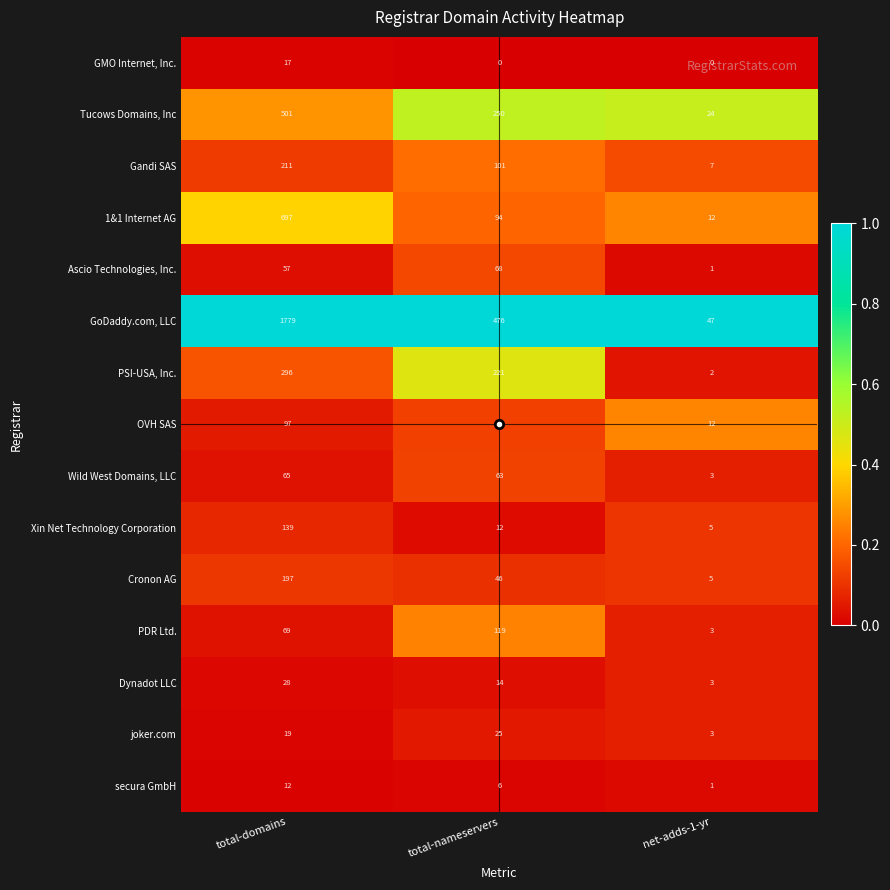

What is the maximum value shown in the chart?

1779